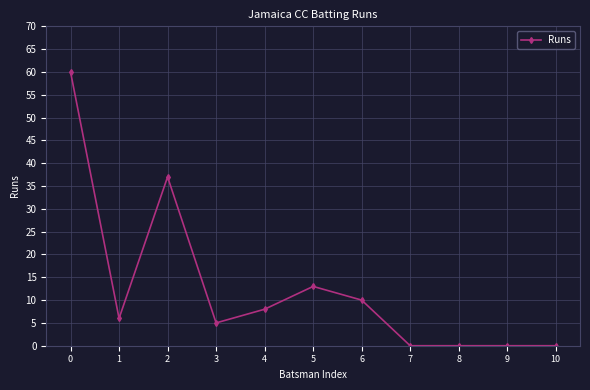

The chart shows a value of 0 at 8. True or false?

True